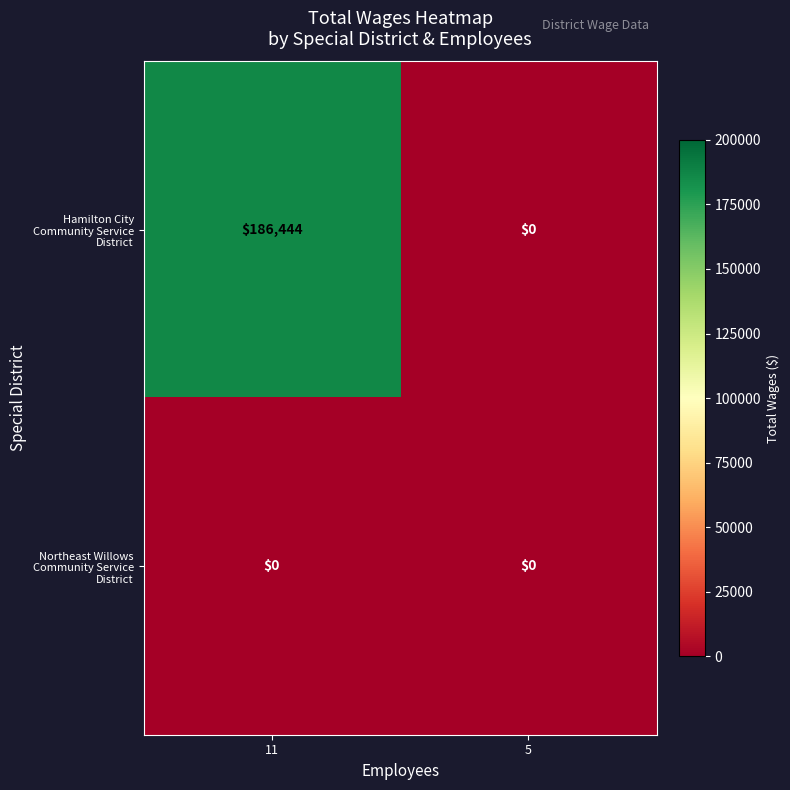

How many distinct data groups are displayed?

2